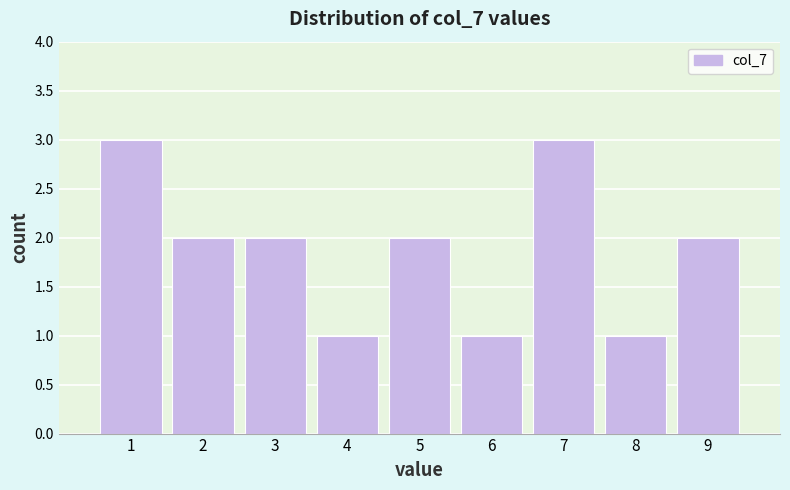

Reading left to right, list every bar in this chart as the range it spans on the x-axis followed by its height. The values are not printed on the chart, so give them approximately, as read against the axis.

0.5 to 1.5: 3
1.5 to 2.5: 2
2.5 to 3.5: 2
3.5 to 4.5: 1
4.5 to 5.5: 2
5.5 to 6.5: 1
6.5 to 7.5: 3
7.5 to 8.5: 1
8.5 to 9.5: 2